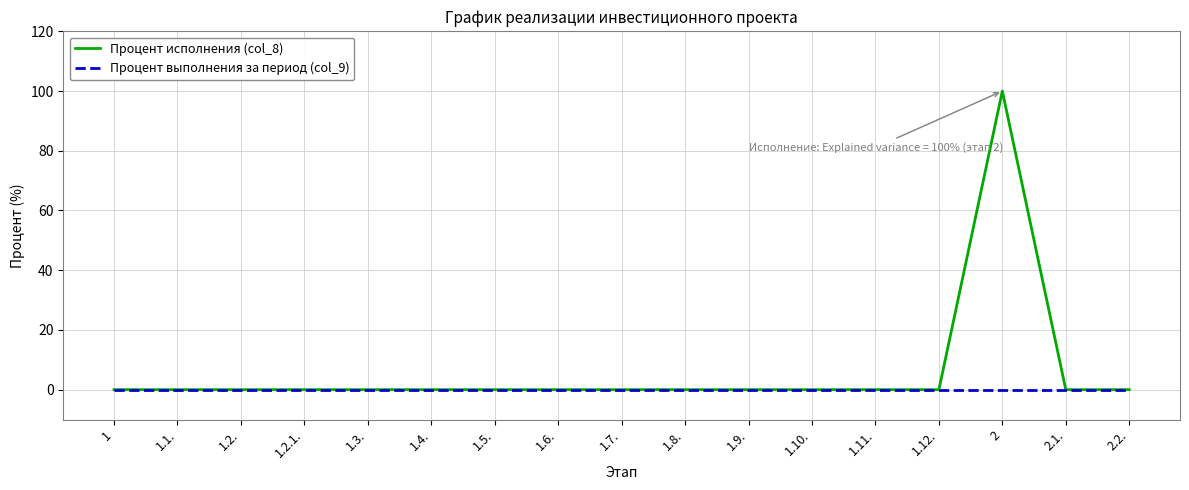

What is the sum of all Процент исполнения (col_8) values?

100